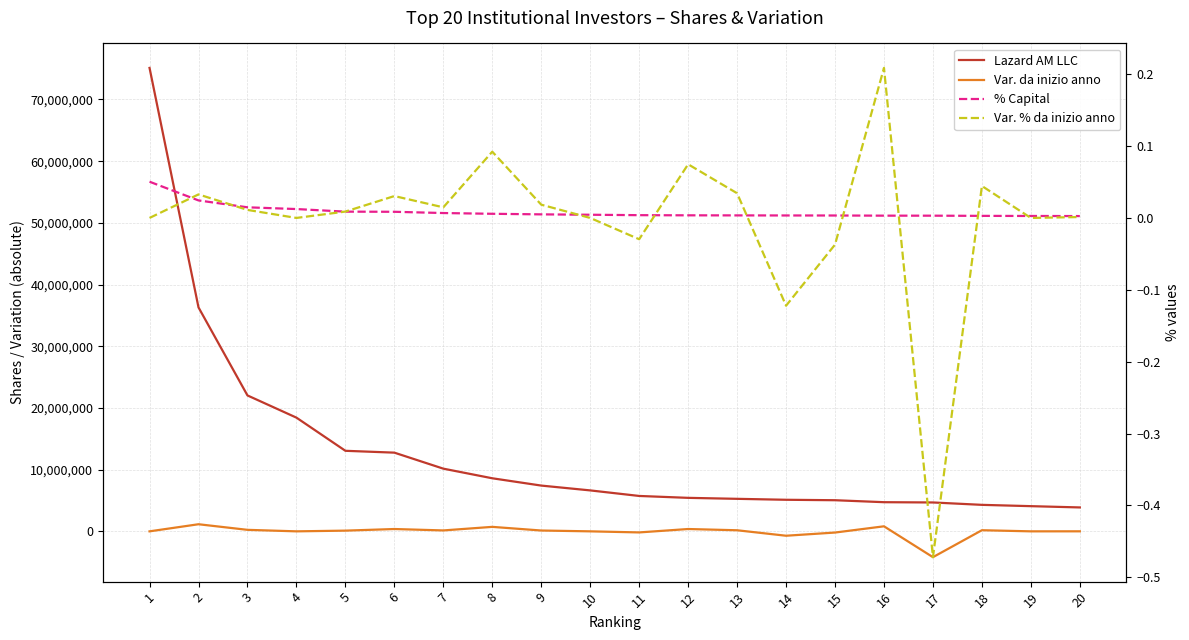

What is the minimum value shown in the chart?

-4185508.0